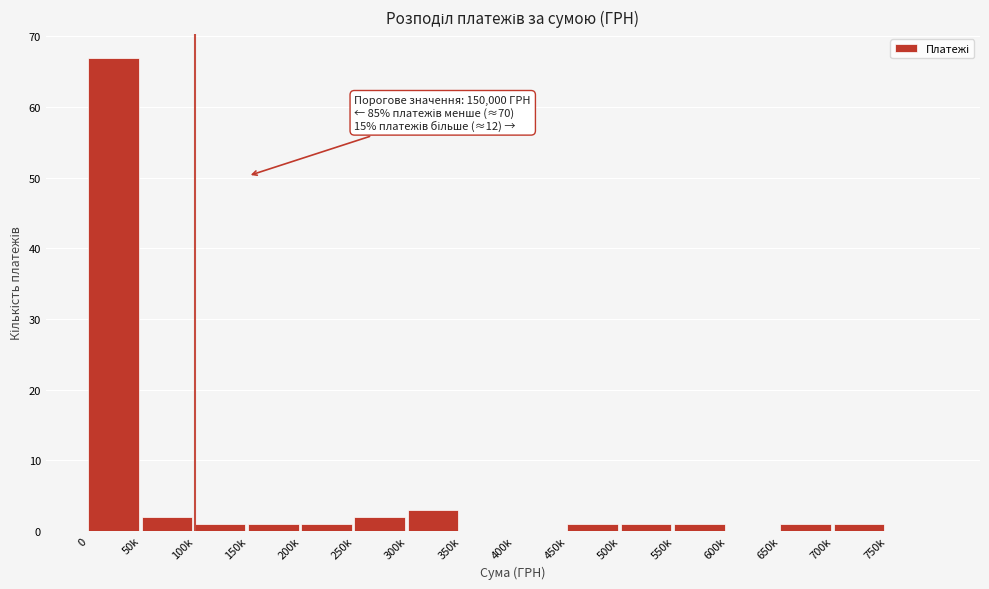

Reading left to right, what are all the values shown in this chart?

0=67	50k=2	100k=1	150k=1	200k=1	250k=2	300k=3	350k=0	400k=0	450k=1	500k=1	550k=1	600k=0	650k=1	700k=1	750k=0